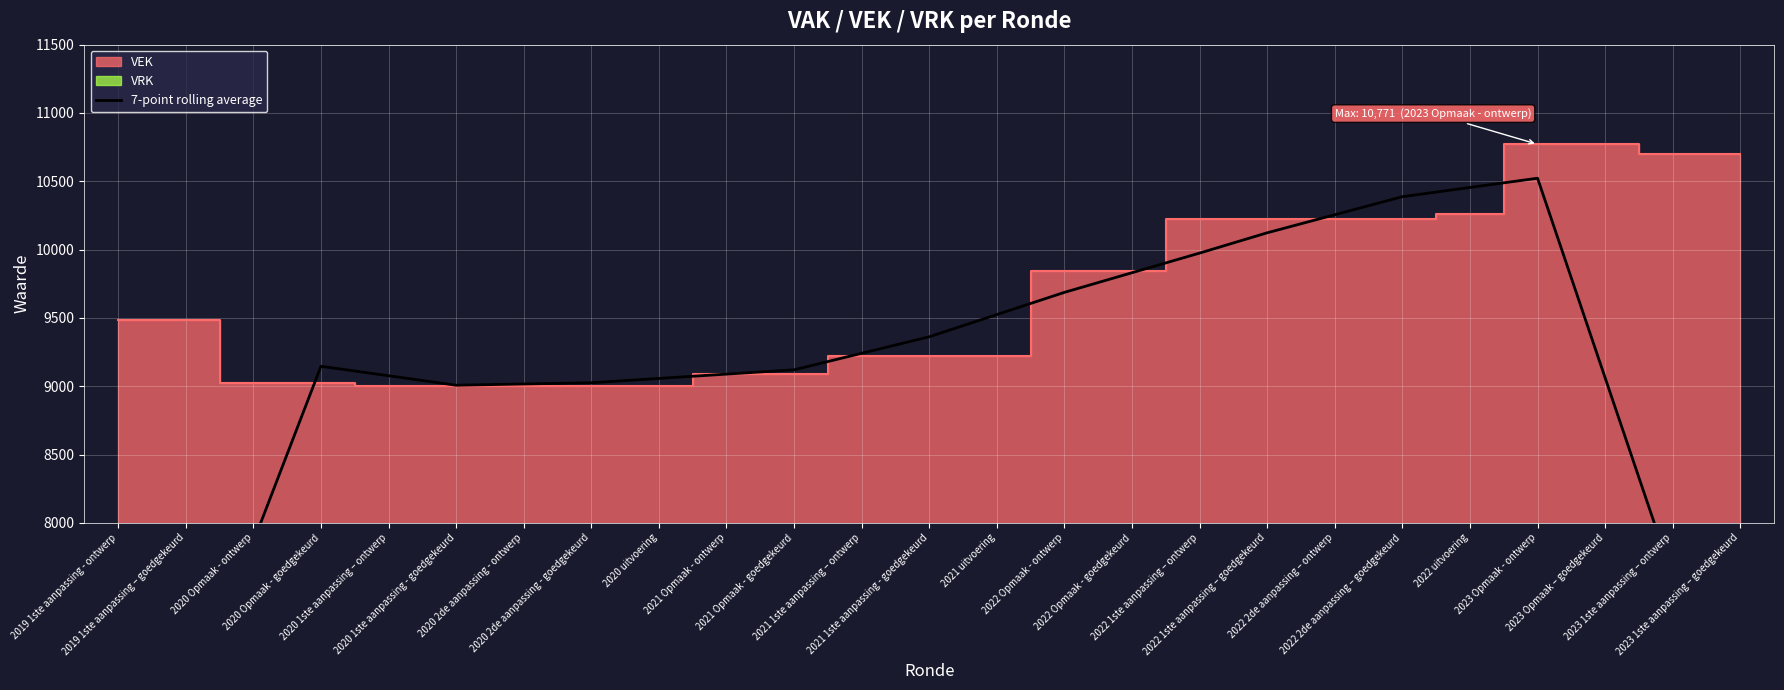

What is the average value?

8976.8